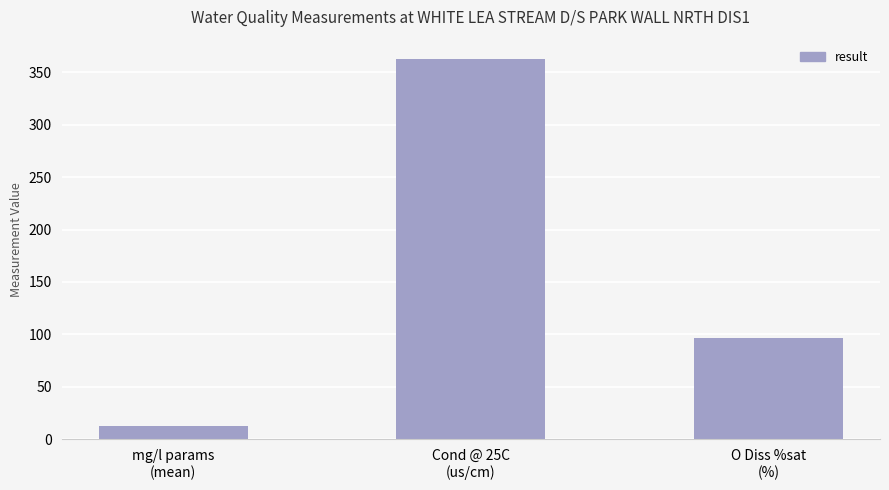

What is the maximum value shown in the chart?

363.0